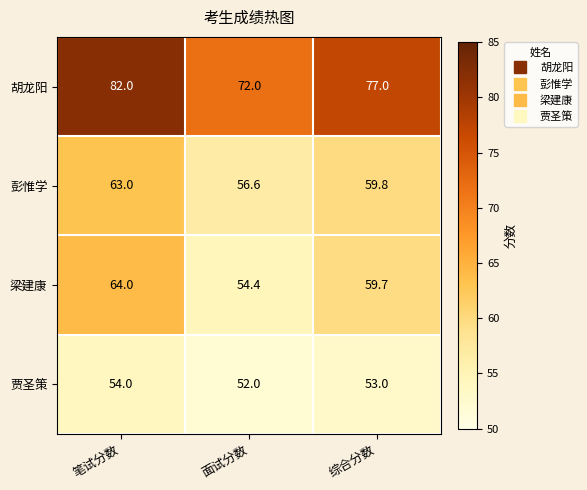

The value of 贾圣策 at 面试分数 is 22.1. True or false?

False